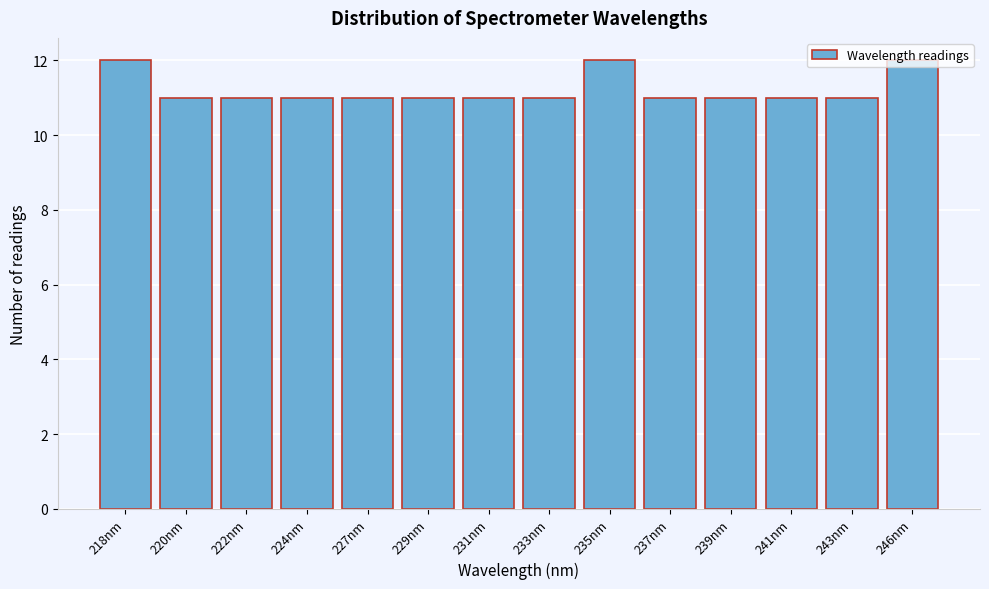

What is the average value?

11